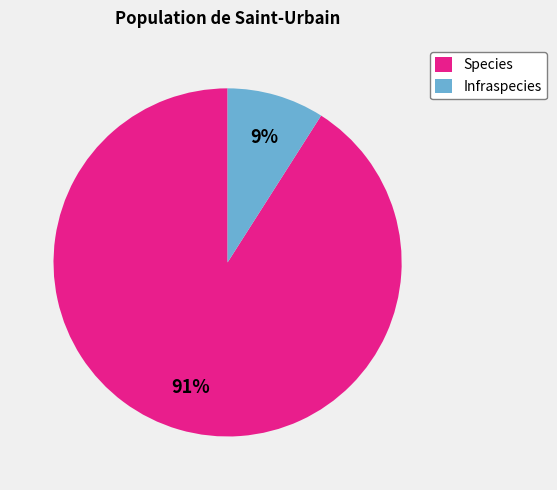

To the nearest percent, what is the combined percentage of Species and Infraspecies?

100%